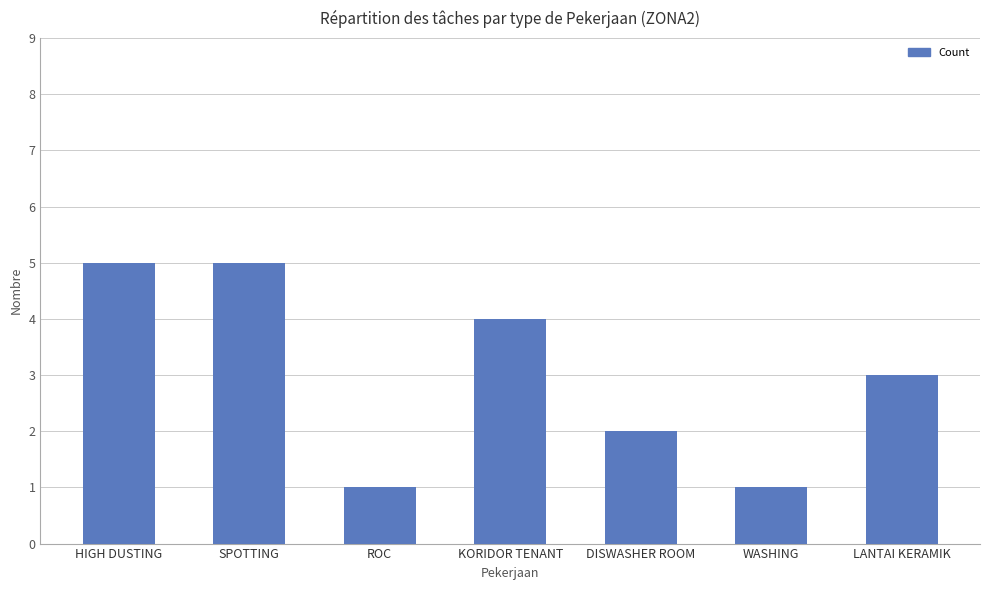

The value at KORIDOR TENANT is 4. True or false?

True